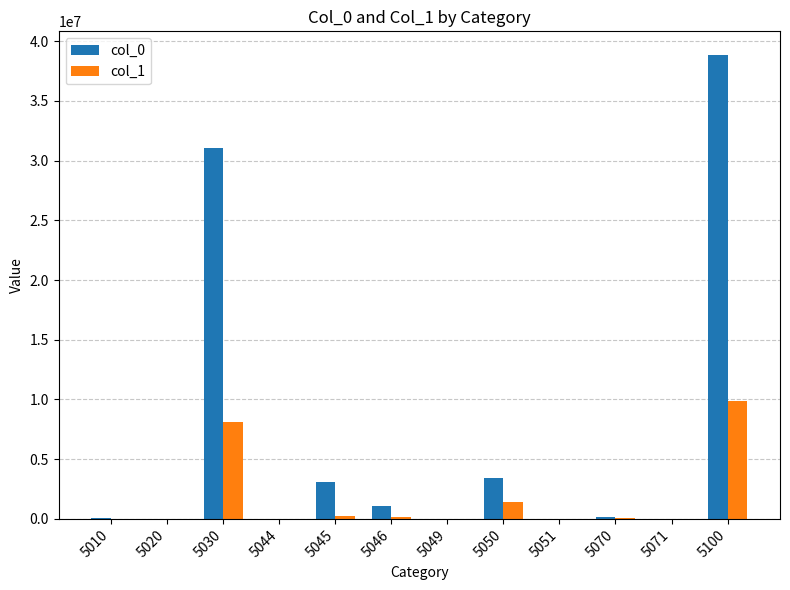

At which category is the sum across all series the highest?

5100